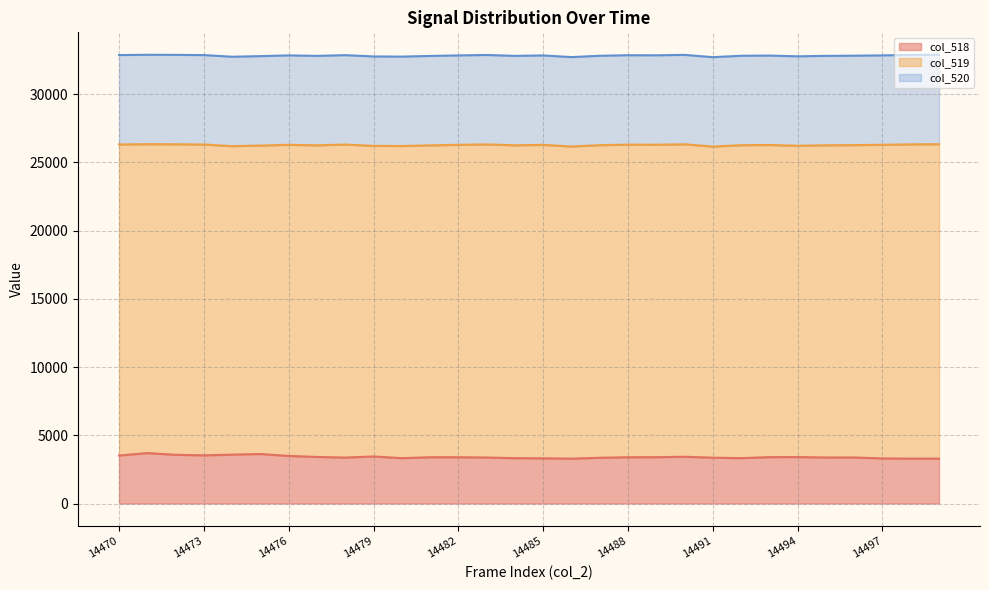

The value of col_518 at 14470 is 969. True or false?

False